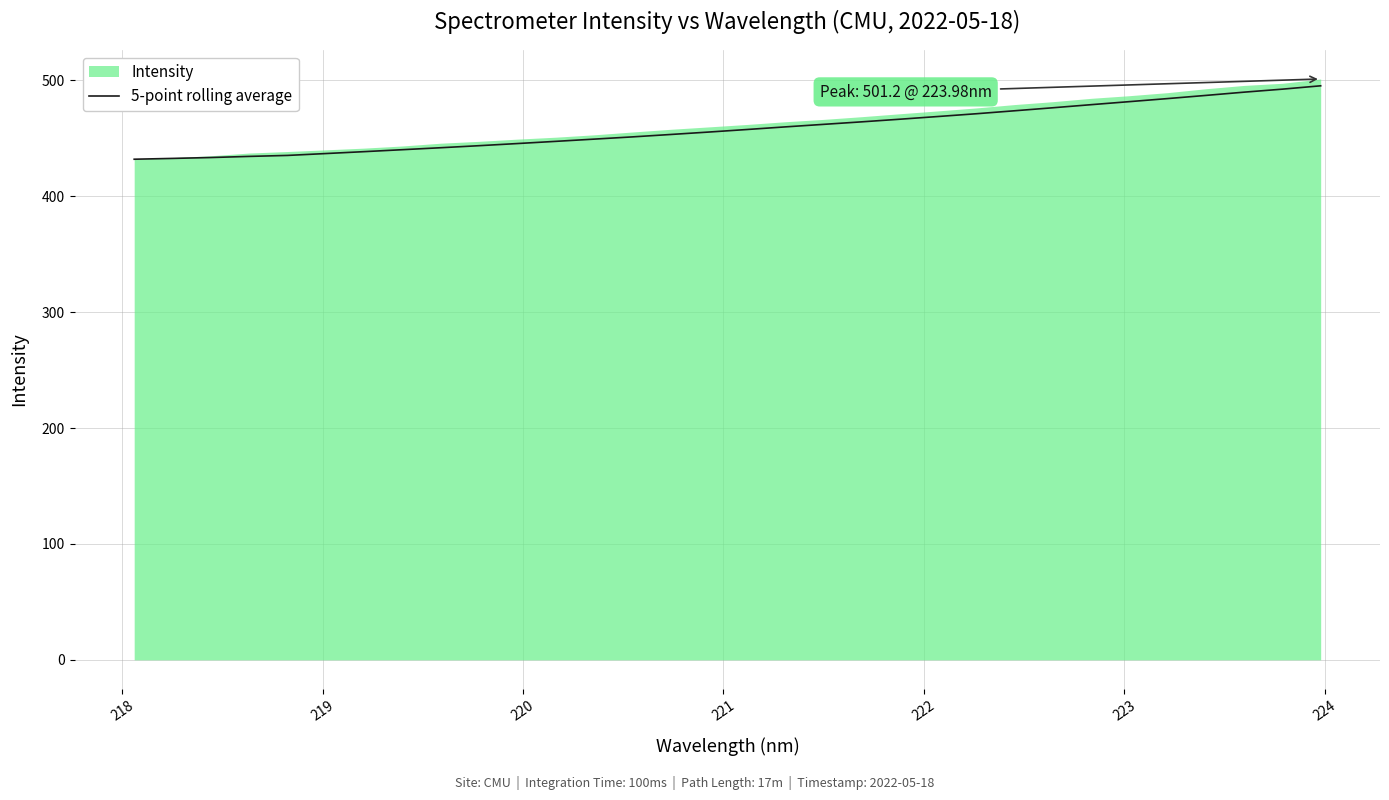

What is the highest value of the 5-point rolling average series?

495.3